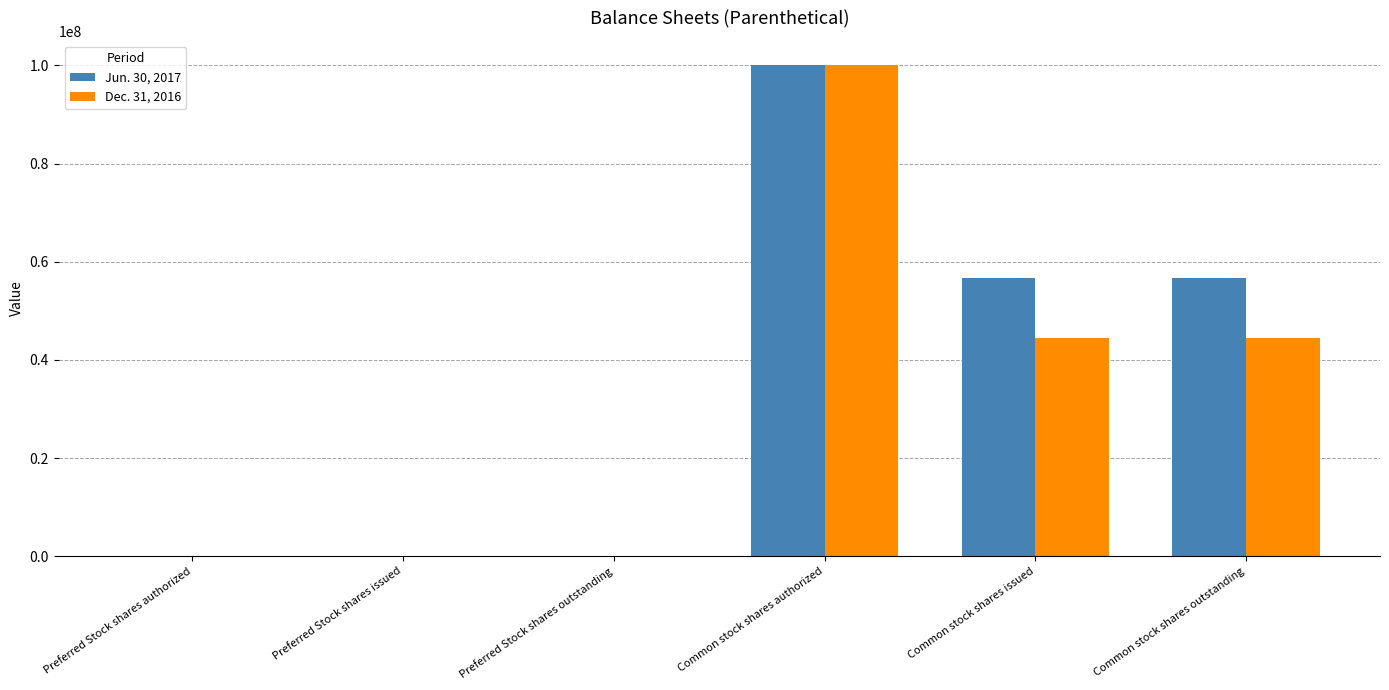

How many series are shown in this chart?

2